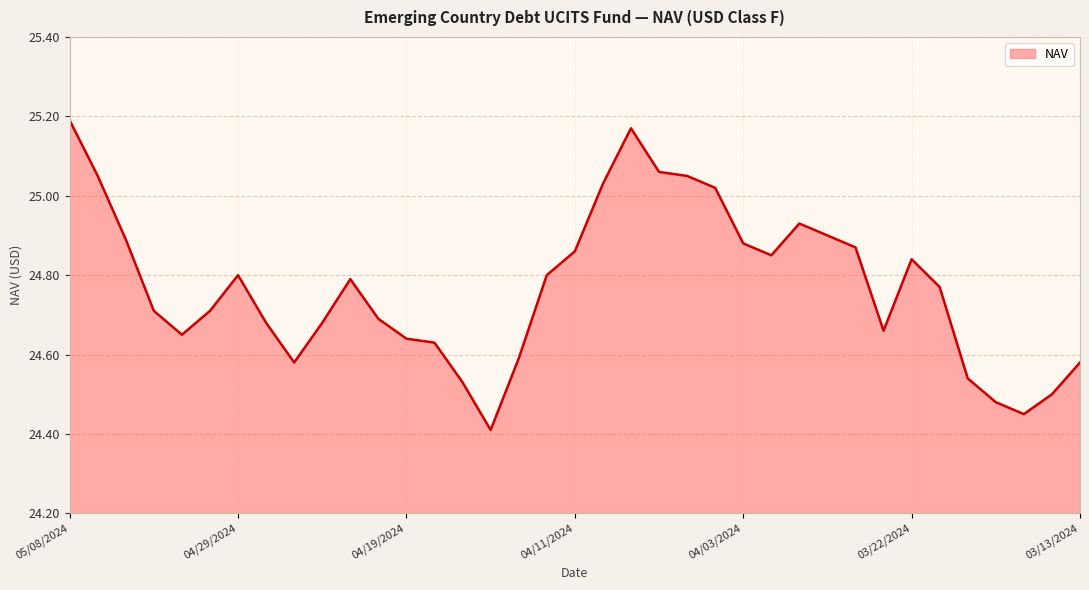

What is the difference between the maximum and minimum values?

0.8